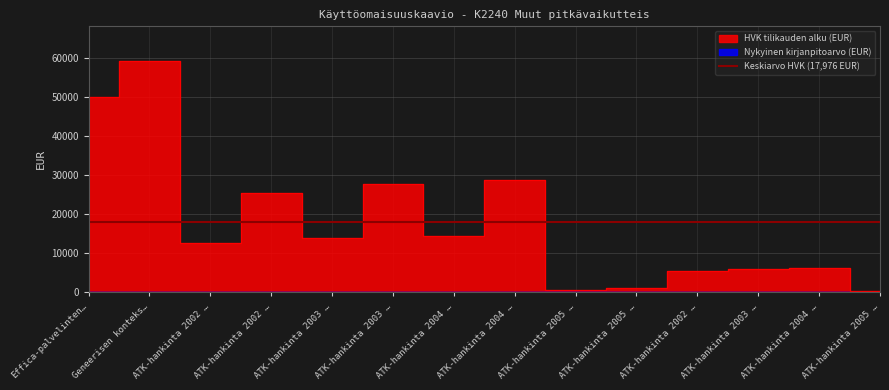

At which label does the data first exceed 13801?

Effica-palvelinten…